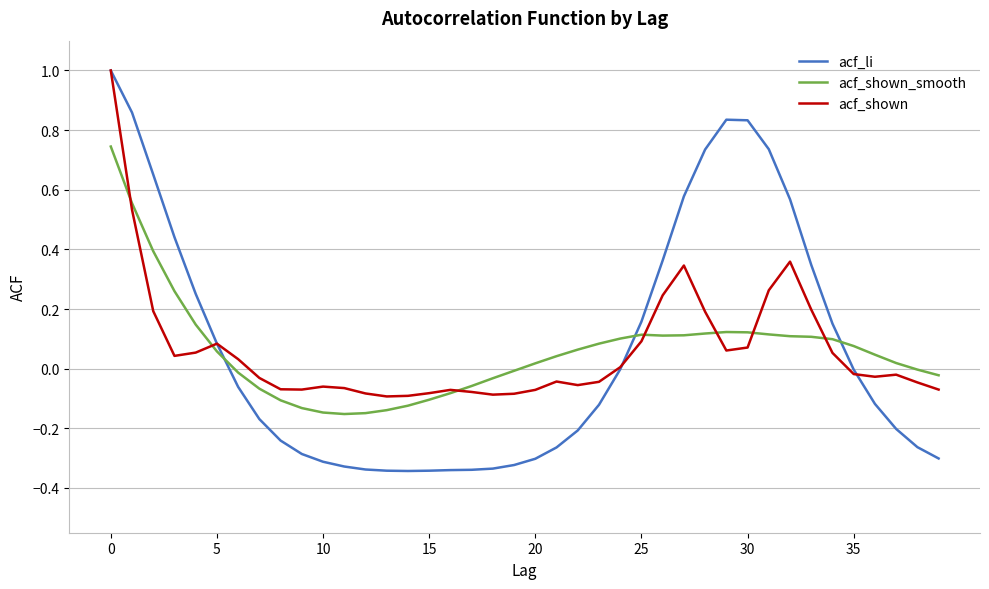

What is the greatest value displayed?

1.0